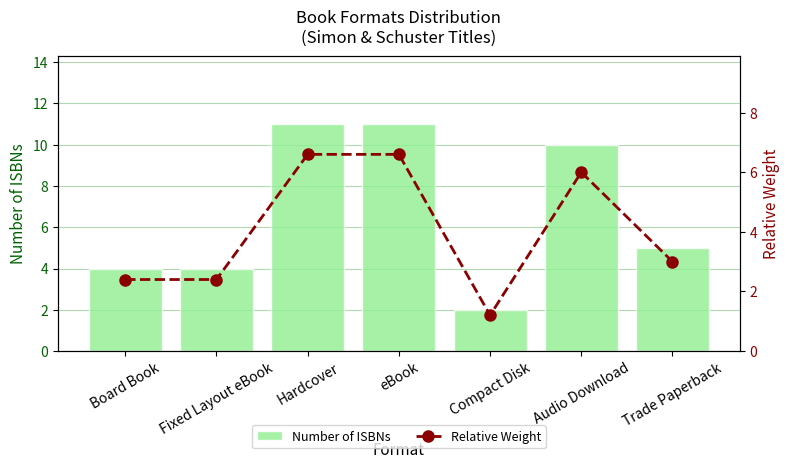

Is it true that Relative Weight equals 0.4 at Compact Disk?

False